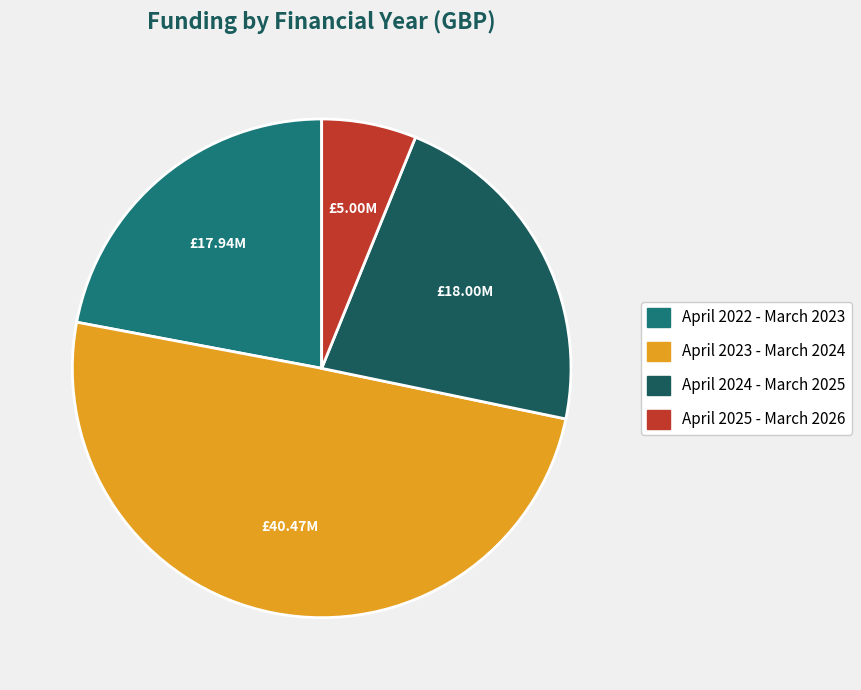

What is the largest slice in the pie chart?

April 2023 - March 2024